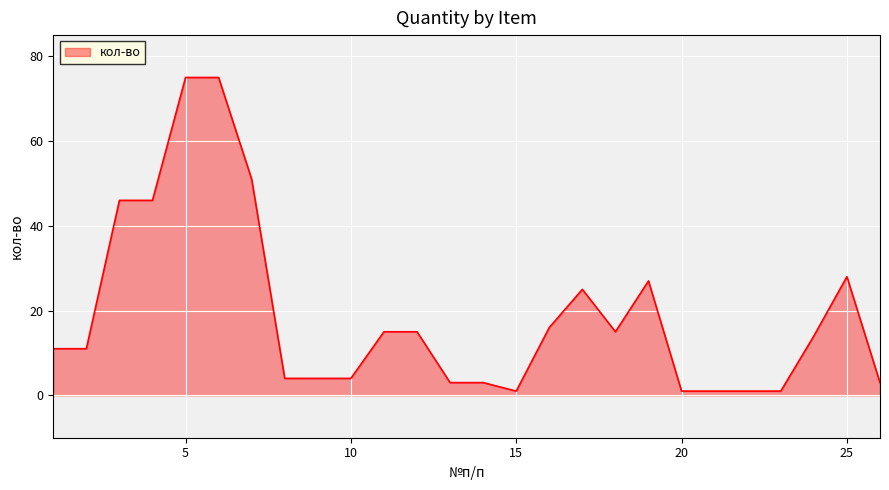

What is the difference between the maximum and minimum values?

74